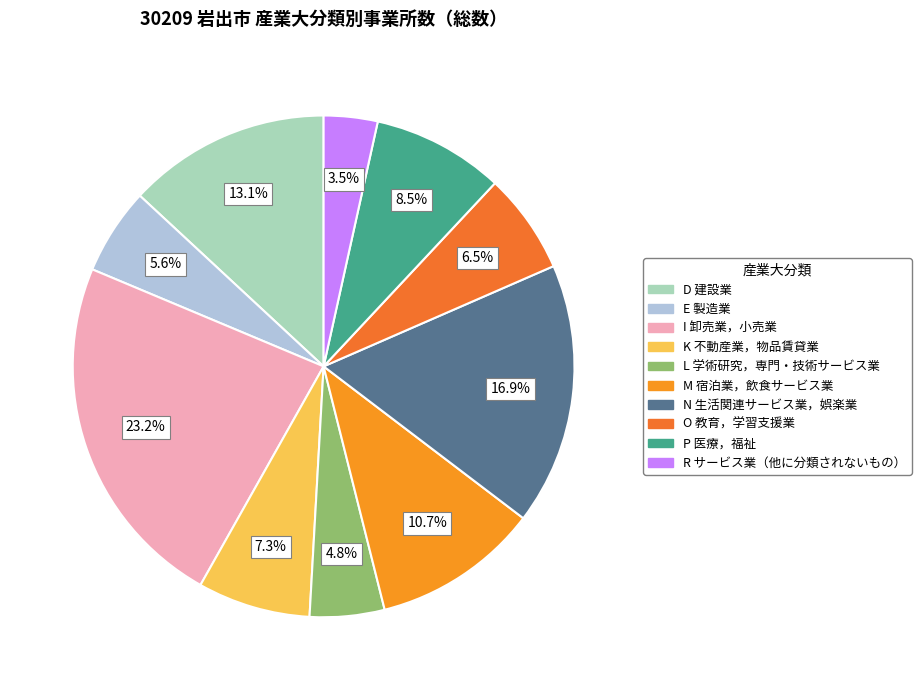

To the nearest percent, what portion does K 不動産業，物品賃貸業 represent?

7%